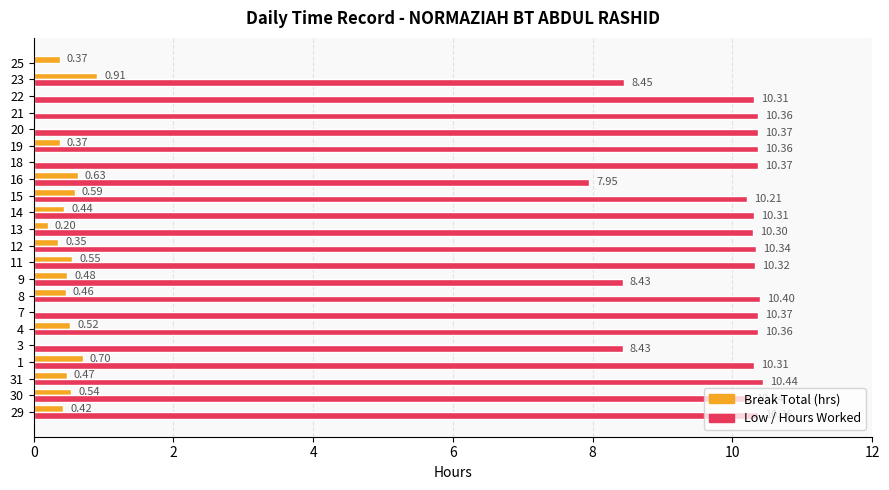

What is the total value across all series at 19?

10.7